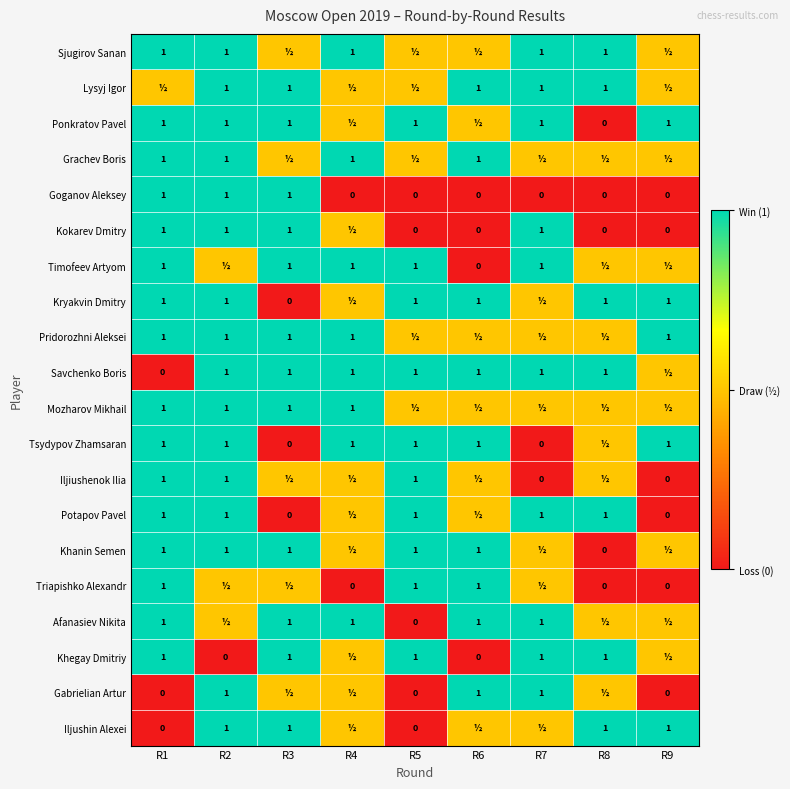

What is the sum of the Afanasiev Nikita values at R6 and R4?

2.0